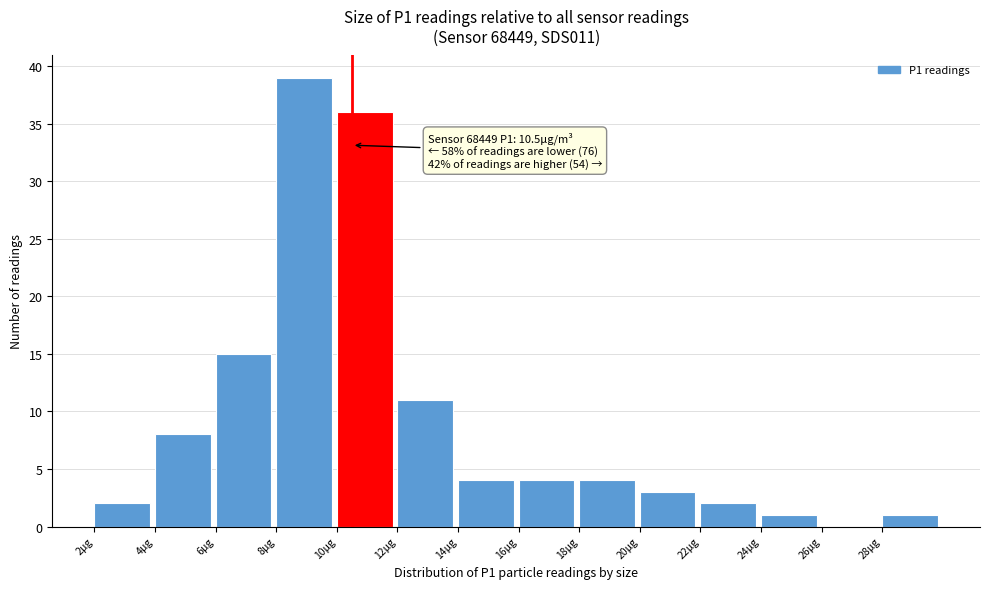

Which range on the x-axis has the tallest bar?

8 to 10